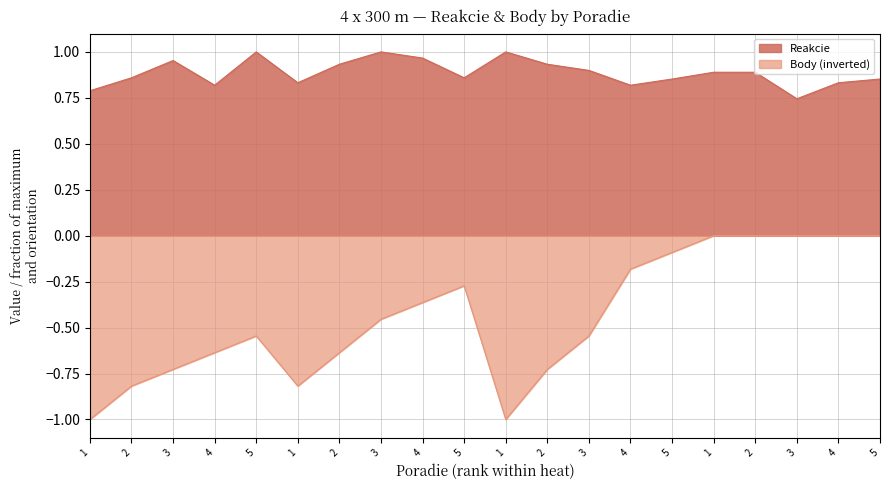

What is the difference between the Body values at 2 and 4?

0.4